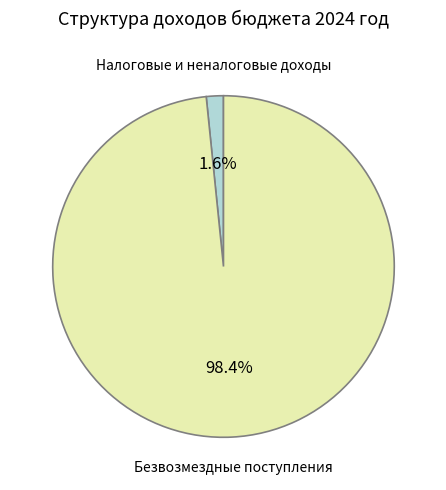

Rank the categories by value from lowest to highest.

Налоговые и неналоговые доходы, Безвозмездные поступления